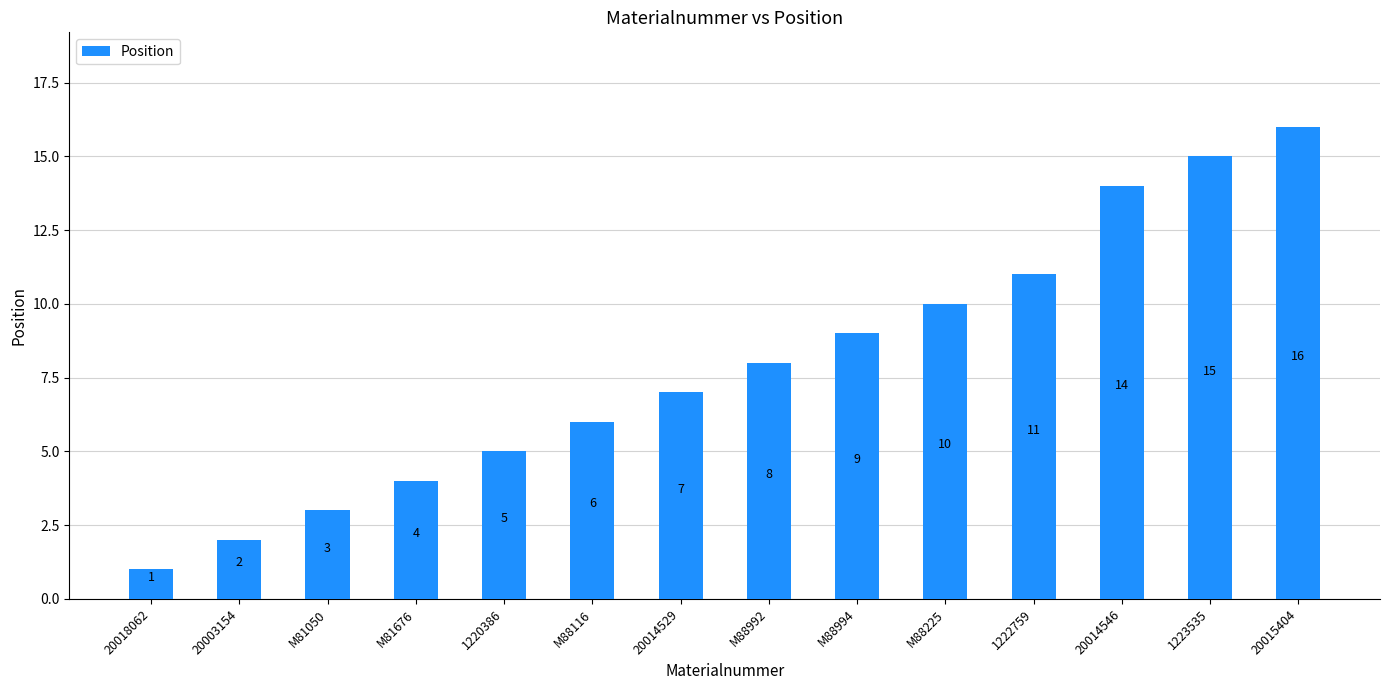

What is the label of the 9th bar from the left?

M88994